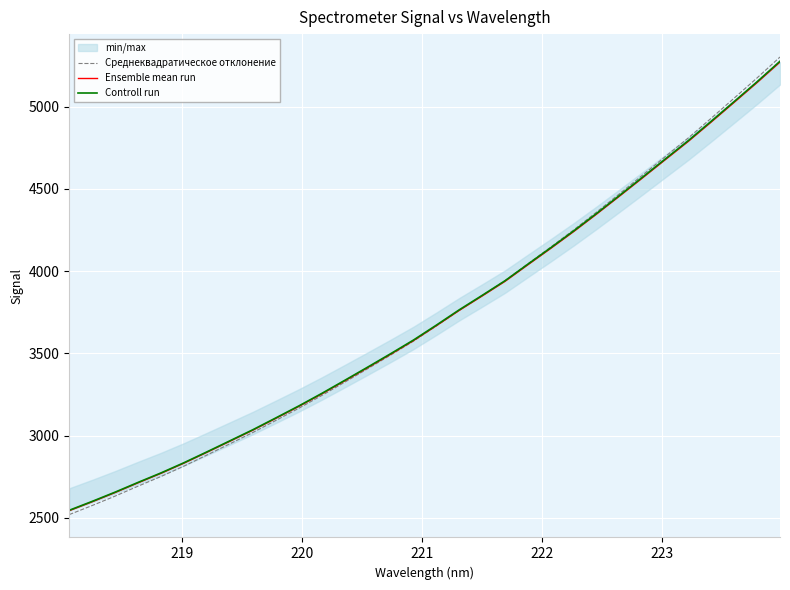

What is the highest value of the Среднеквадратическое отклонение series?

5301.8